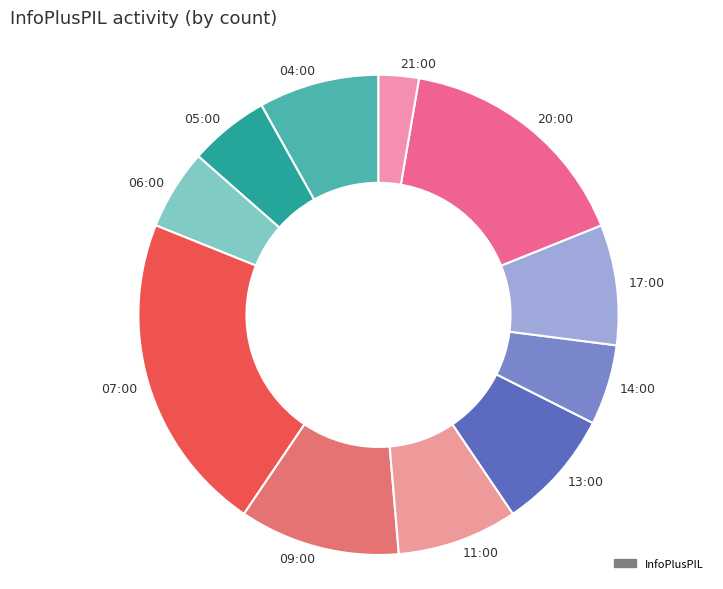

Which category has the smallest portion of the pie?

21:00